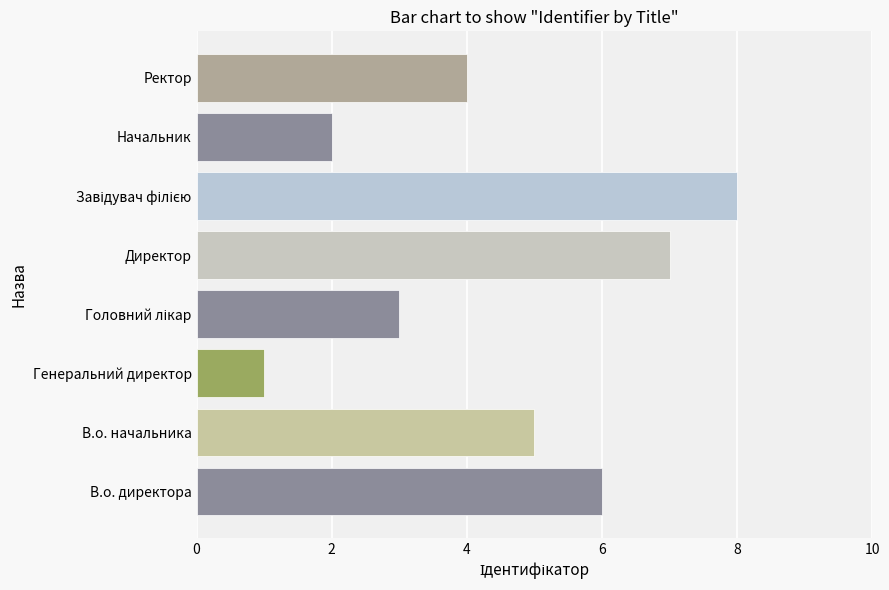

How many data points are less than 5?

4